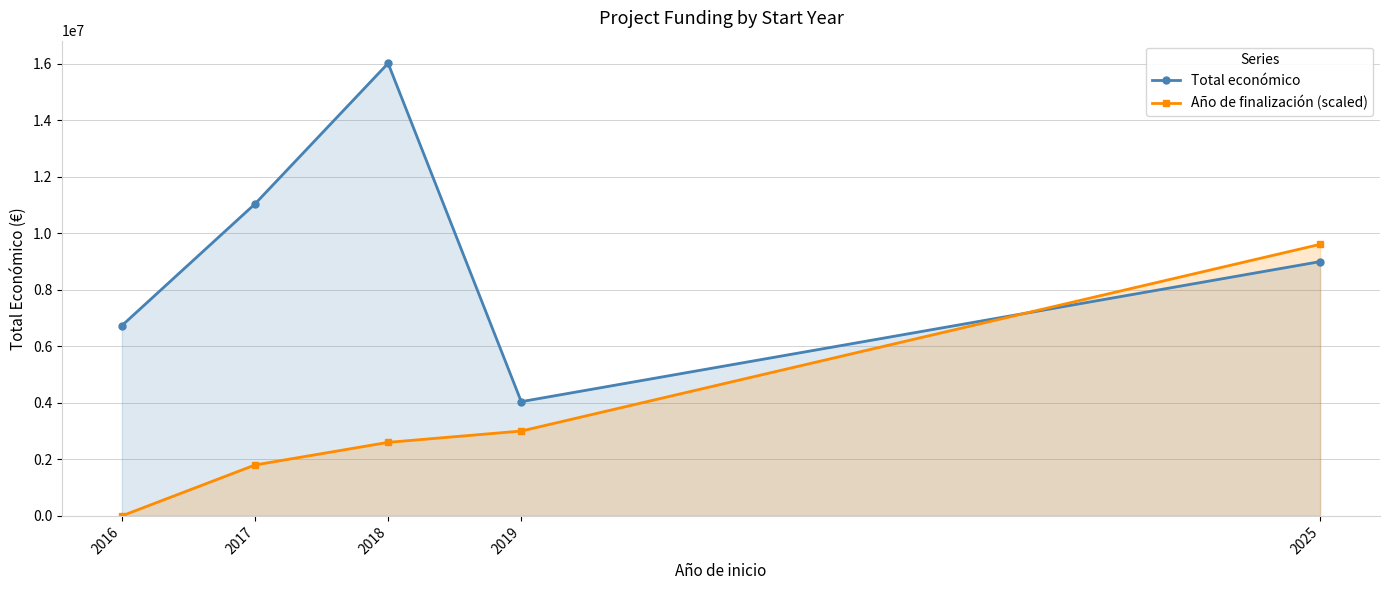

Is it true that Total económico equals 1872479.3 at 2025?

False